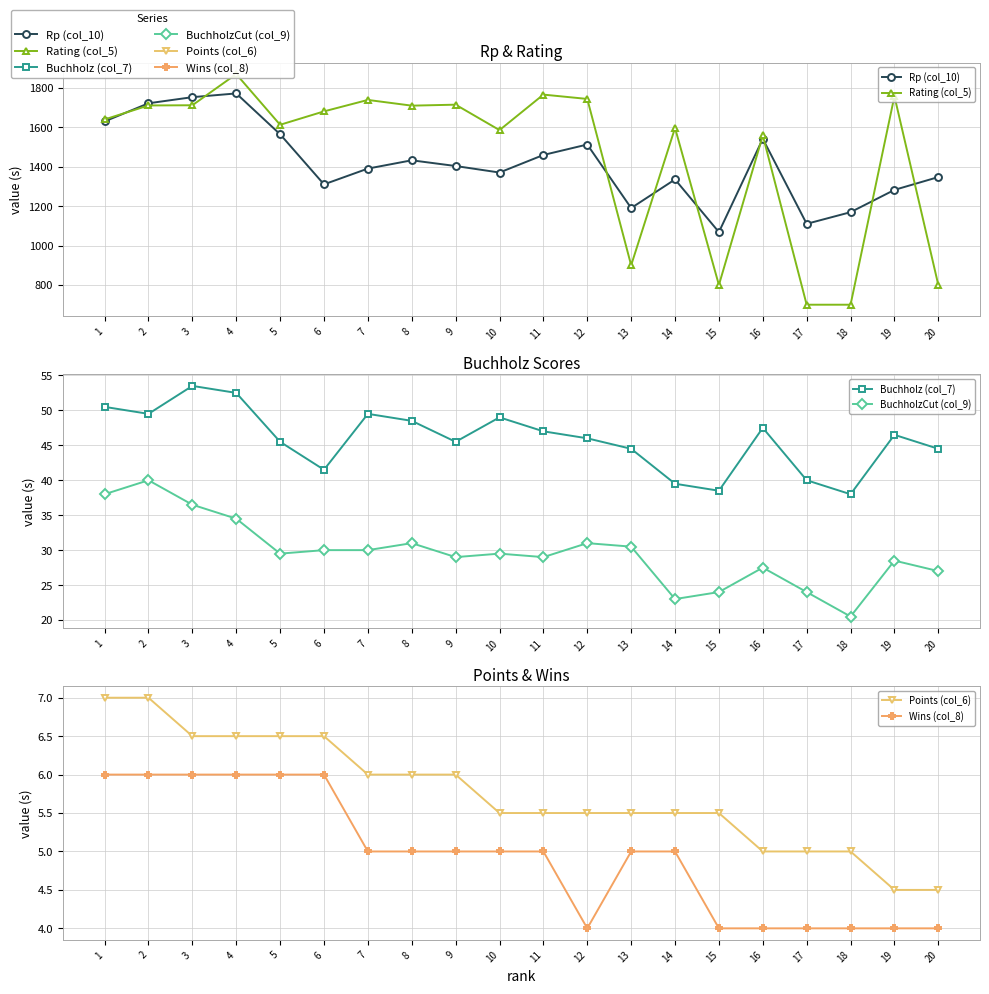

What is the minimum value for Rating (col_5)?

700.0